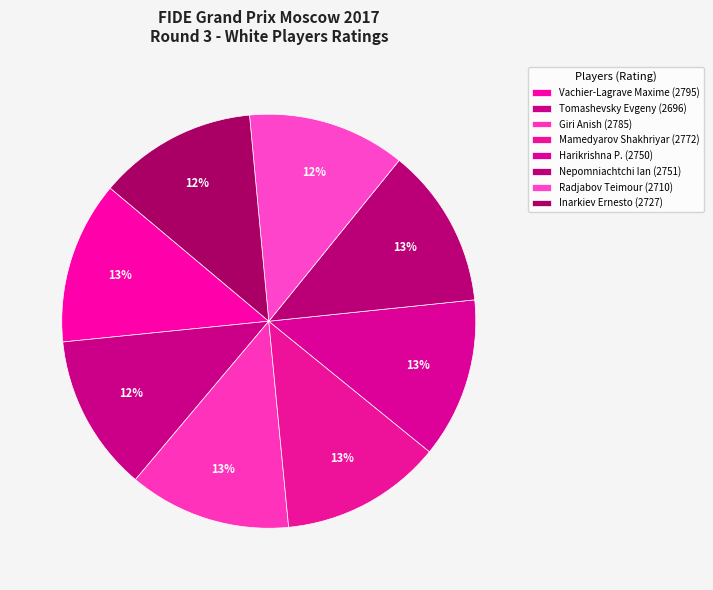

Is it true that Mamedyarov Shakhriyar is 26% of the pie?

False